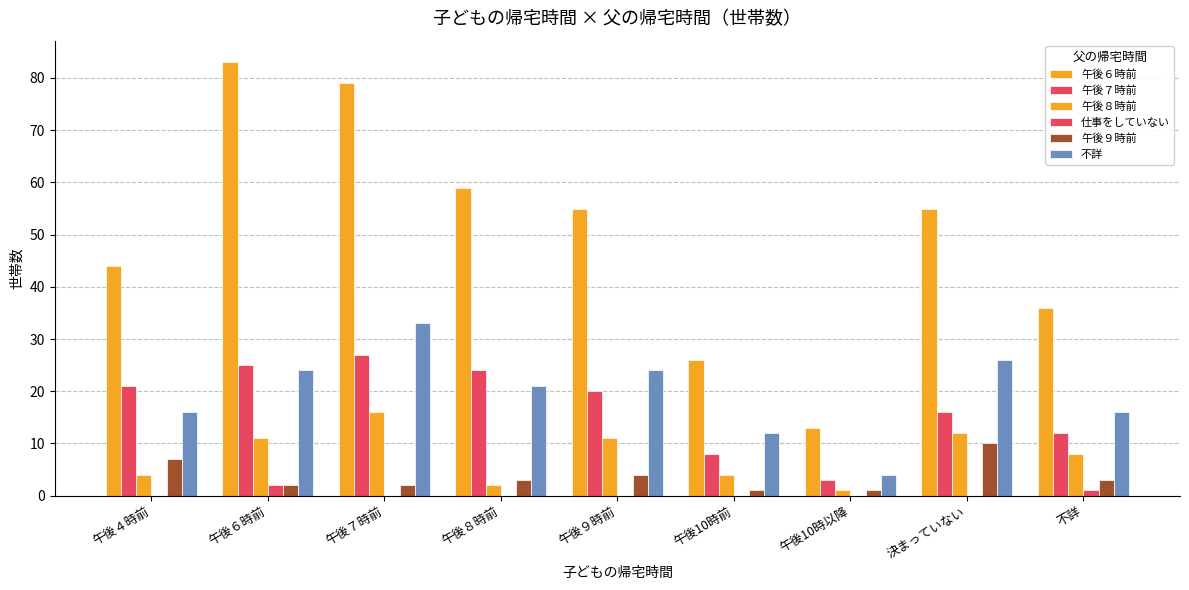

Reading left to right, extract all data points from this chart.

午後６時前: 44	83	79	59	55	26	13	55	36
午後７時前: 21	25	27	24	20	8	3	16	12
午後８時前: 4	11	16	2	11	4	1	12	8
仕事をしていない: 0	2	0	0	0	0	0	0	1
午後９時前: 7	2	2	3	4	1	1	10	3
不詳: 16	24	33	21	24	12	4	26	16